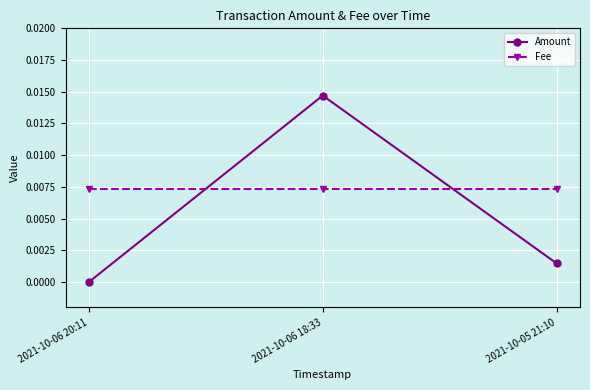

Rank the series by their maximum value, from highest to lowest.

Amount, Fee